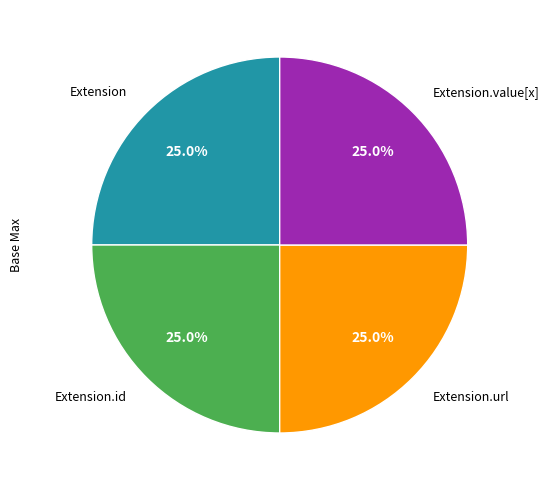

To the nearest percent, what is the average slice percentage?

25%